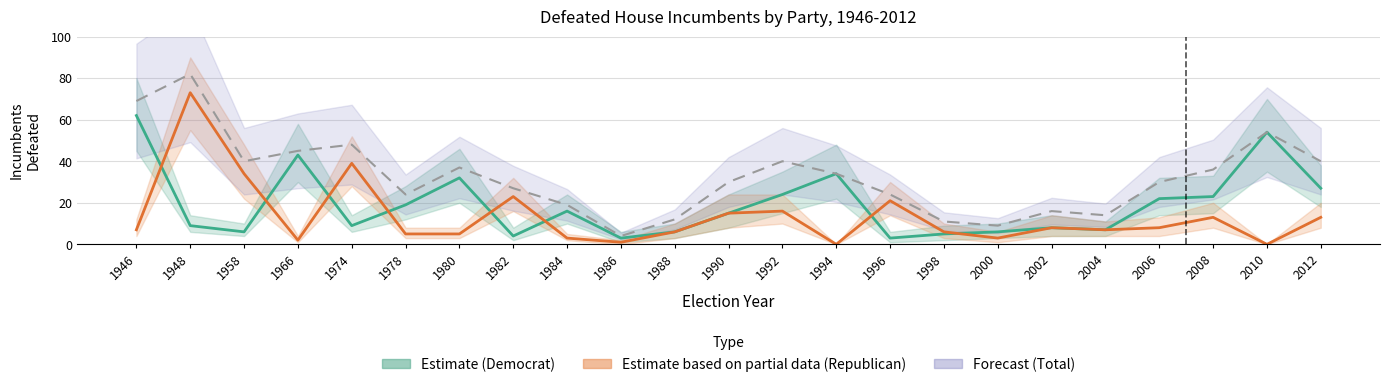

At which label does Estimate based on partial data (Republican) reach its peak?

1948